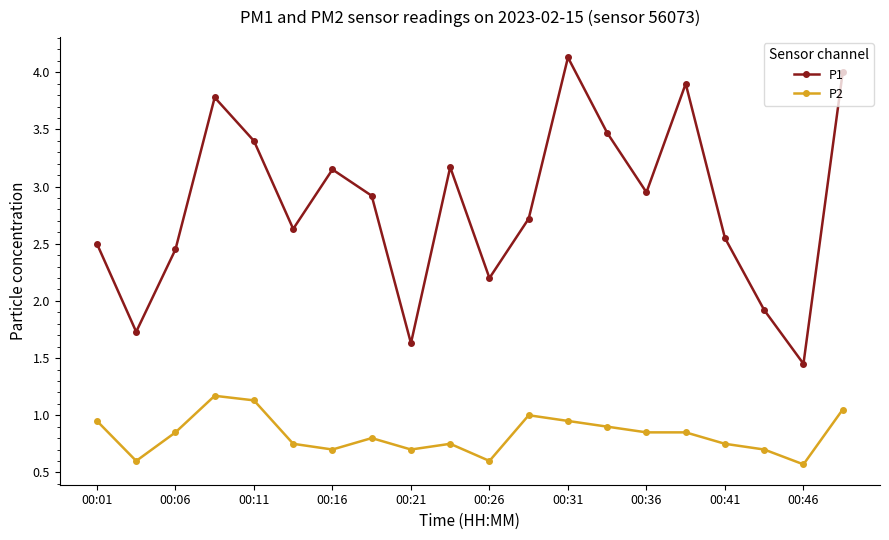

What is the difference between the maximum and minimum values in the P1 series?

2.7